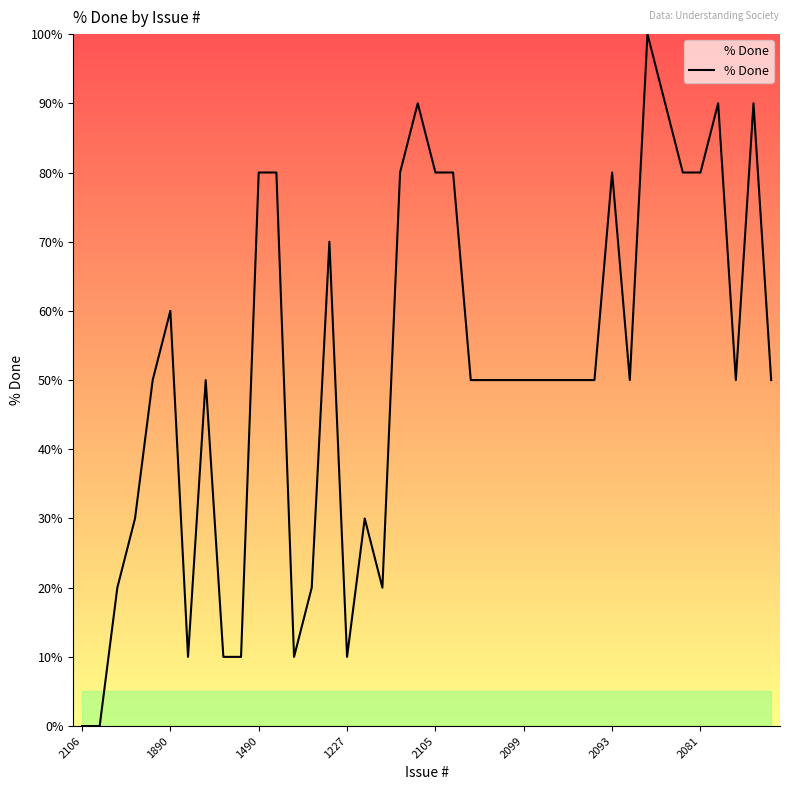

What is the maximum value shown in the chart?

100